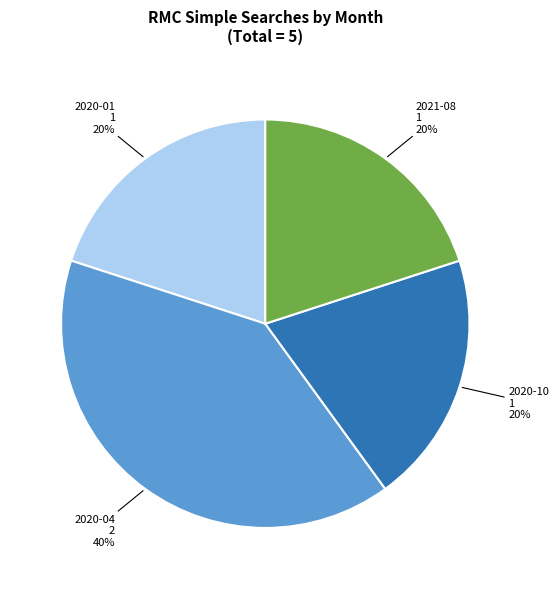

Which category has the biggest portion of the pie?

2020-04